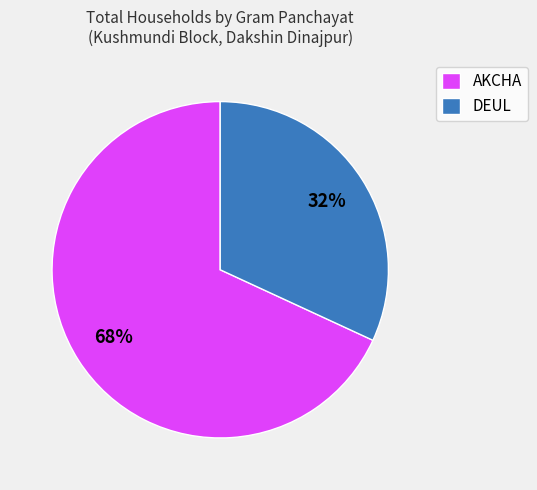

Is the sum of AKCHA and DEUL greater than half?

Yes